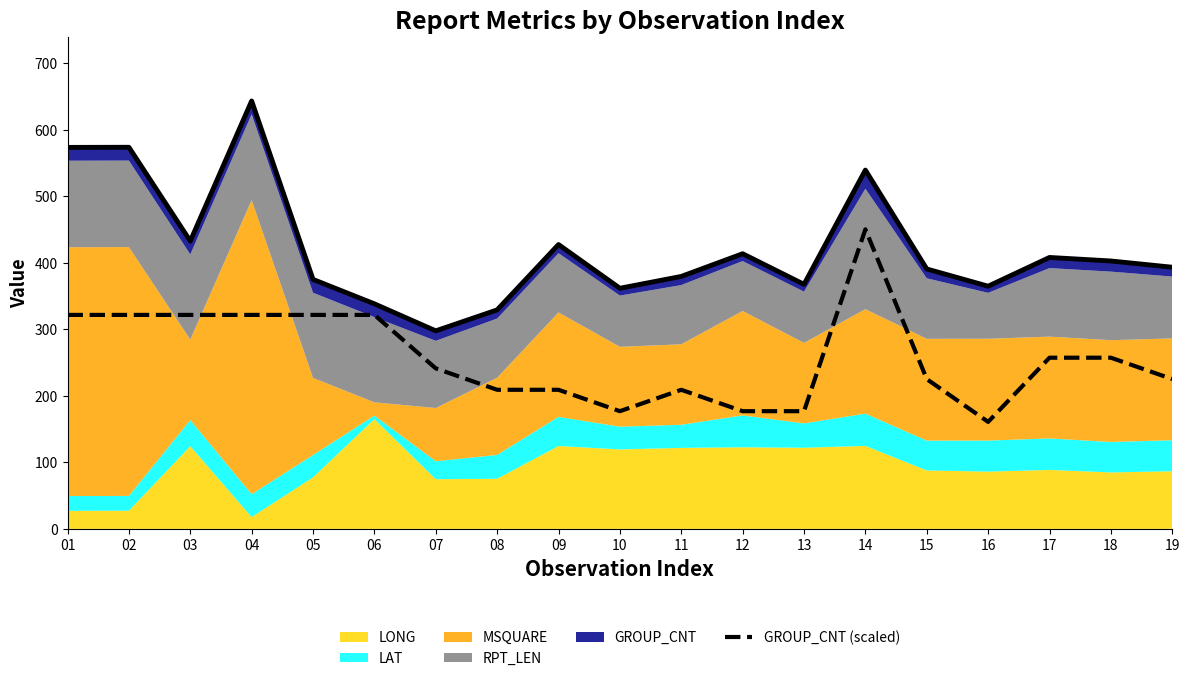

What is the value of the 4th point from the left?

321.6